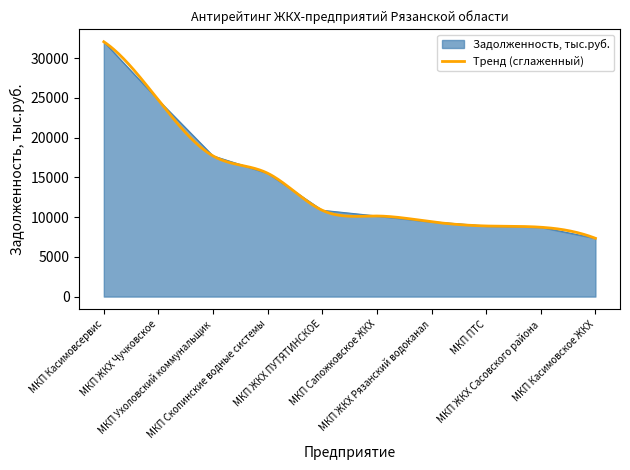

What is the change in value from МКП Скопинские водные системы to МКП ЖКХ ПУТЯТИНСКОЕ?

-4660.4